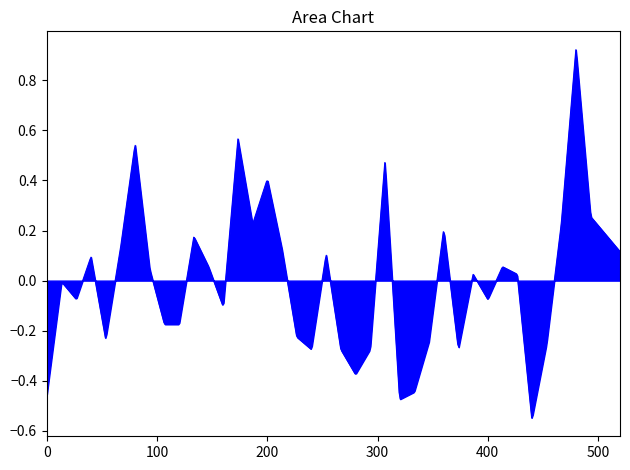

What is the difference between the maximum and minimum values?

1.5